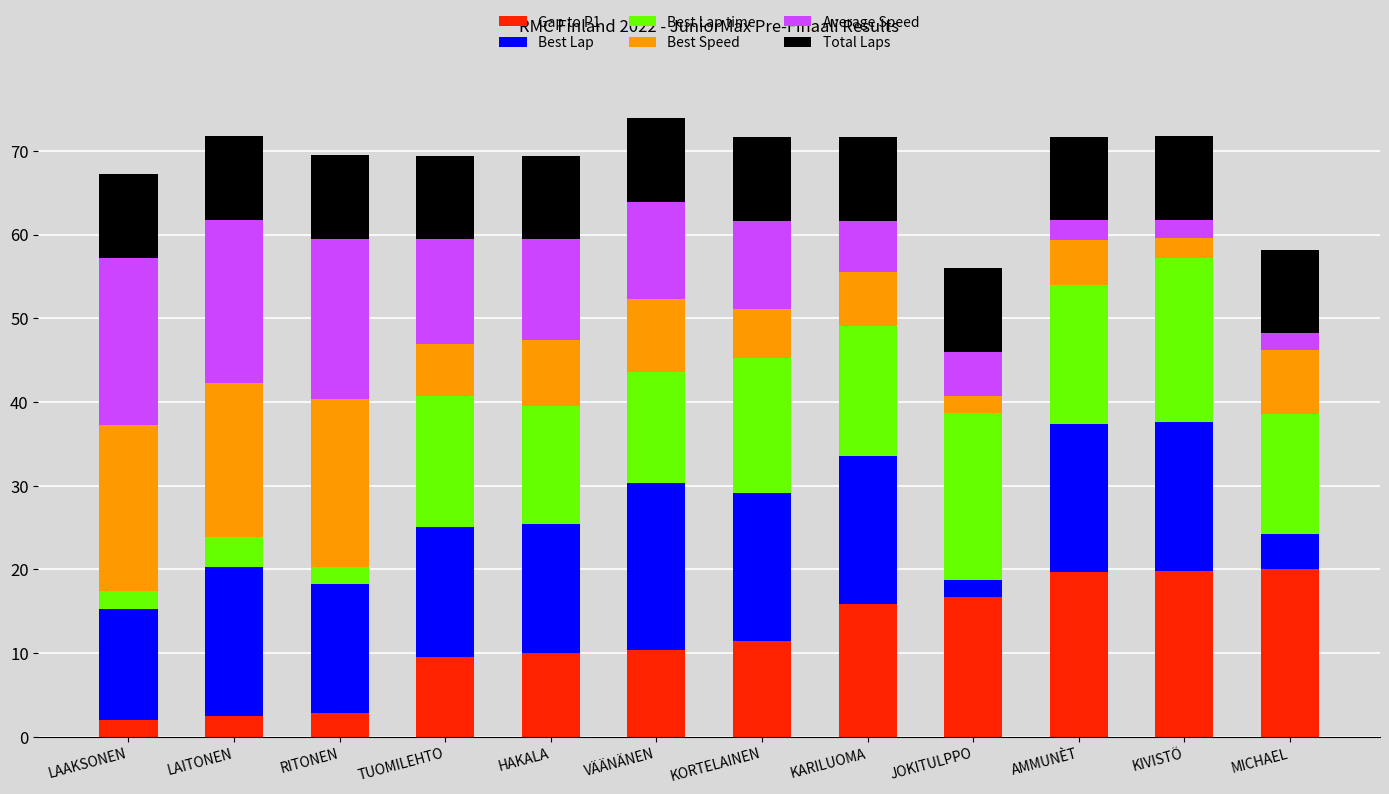

The value of Gap to P1 at RITONEN is 2.8. True or false?

True